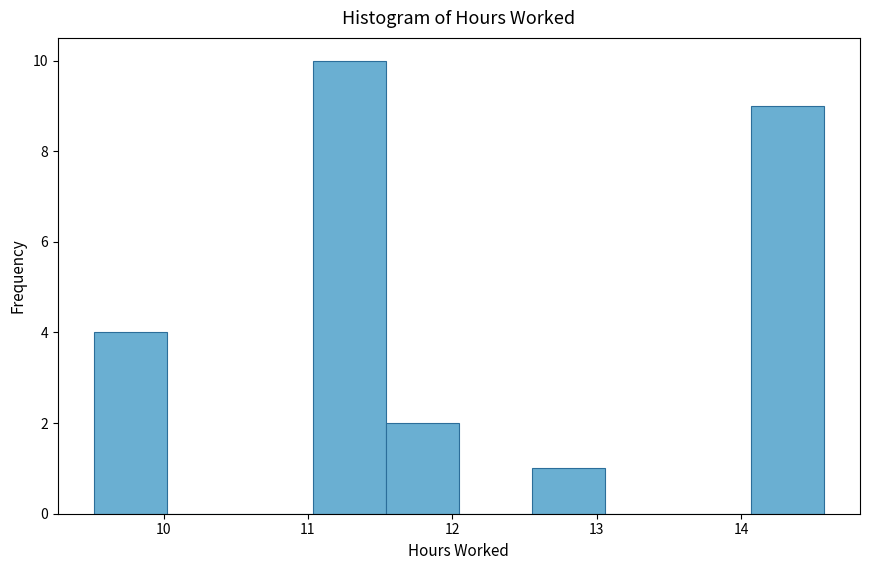

Over which range of the x-axis is the bar tallest?

11.0 to 11.5